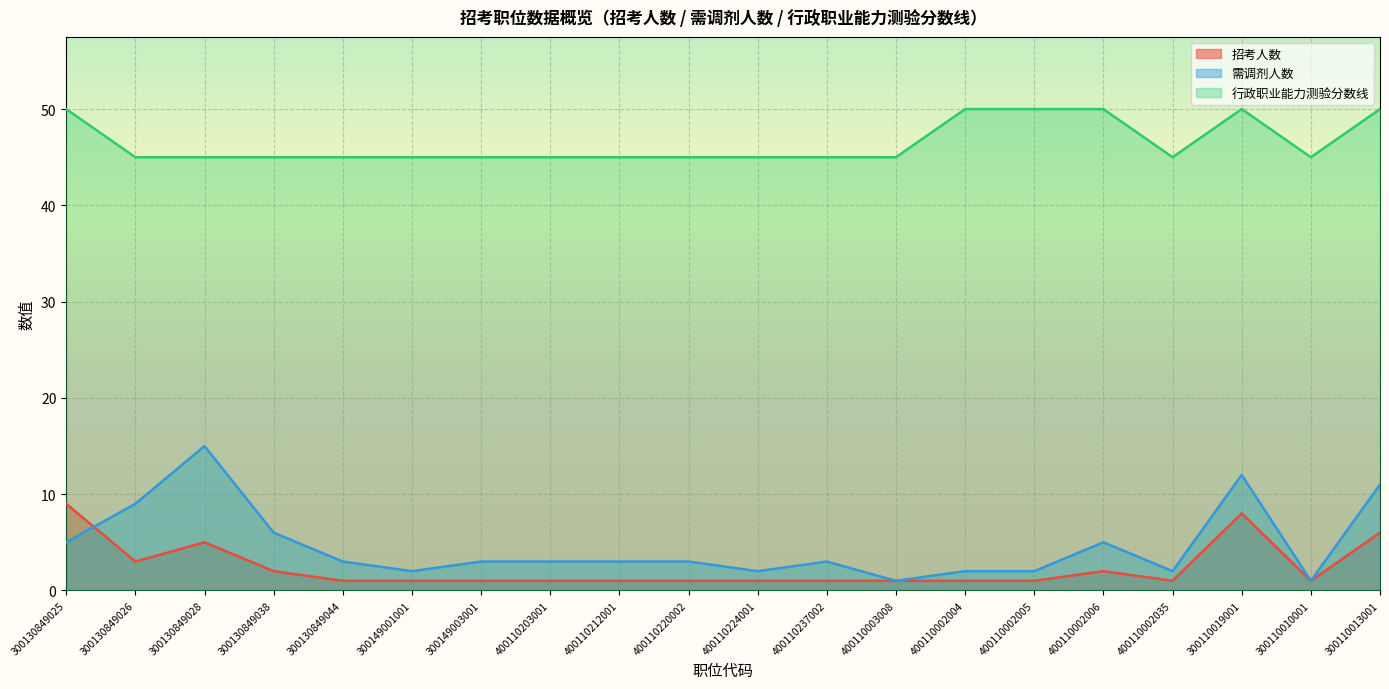

True or false: 招考人数 and 行政职业能力测验分数线 cross at least once.

False